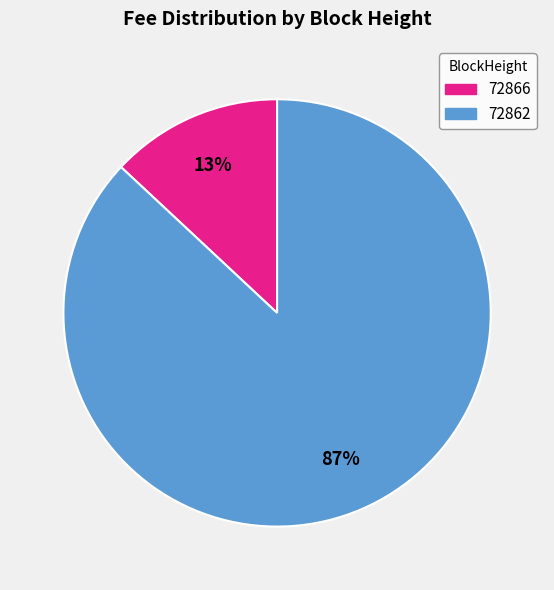

What is the majority slice?

72862